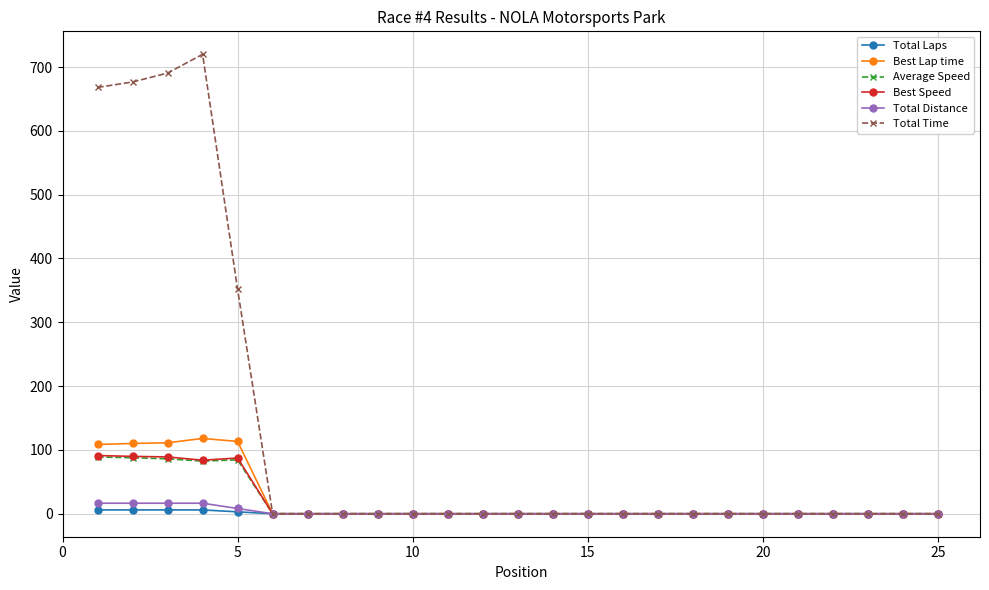

Which series has the largest range (max minus min)?

Total Time